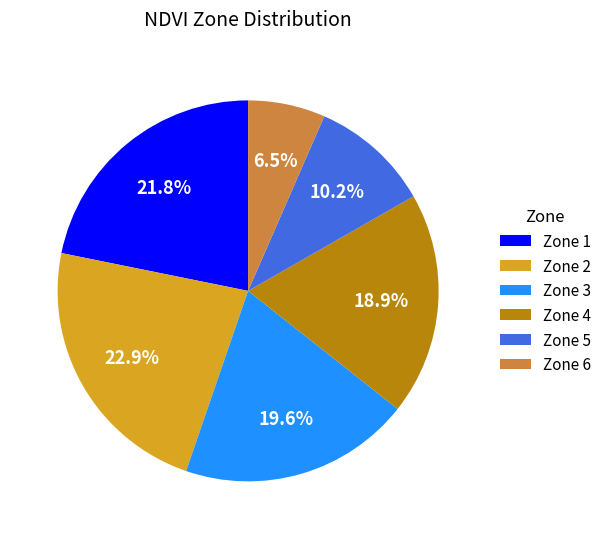

What percentage is the Zone 5 slice, to the nearest percent?

10%